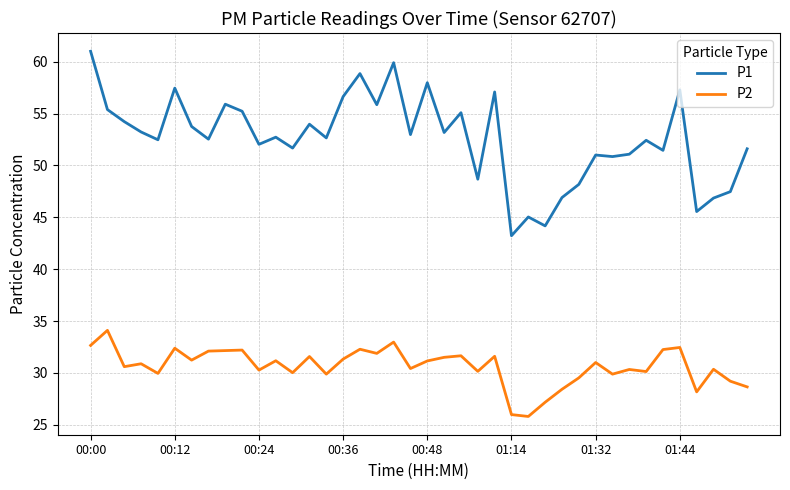

What is the difference between the maximum and minimum values in the P1 series?

17.8